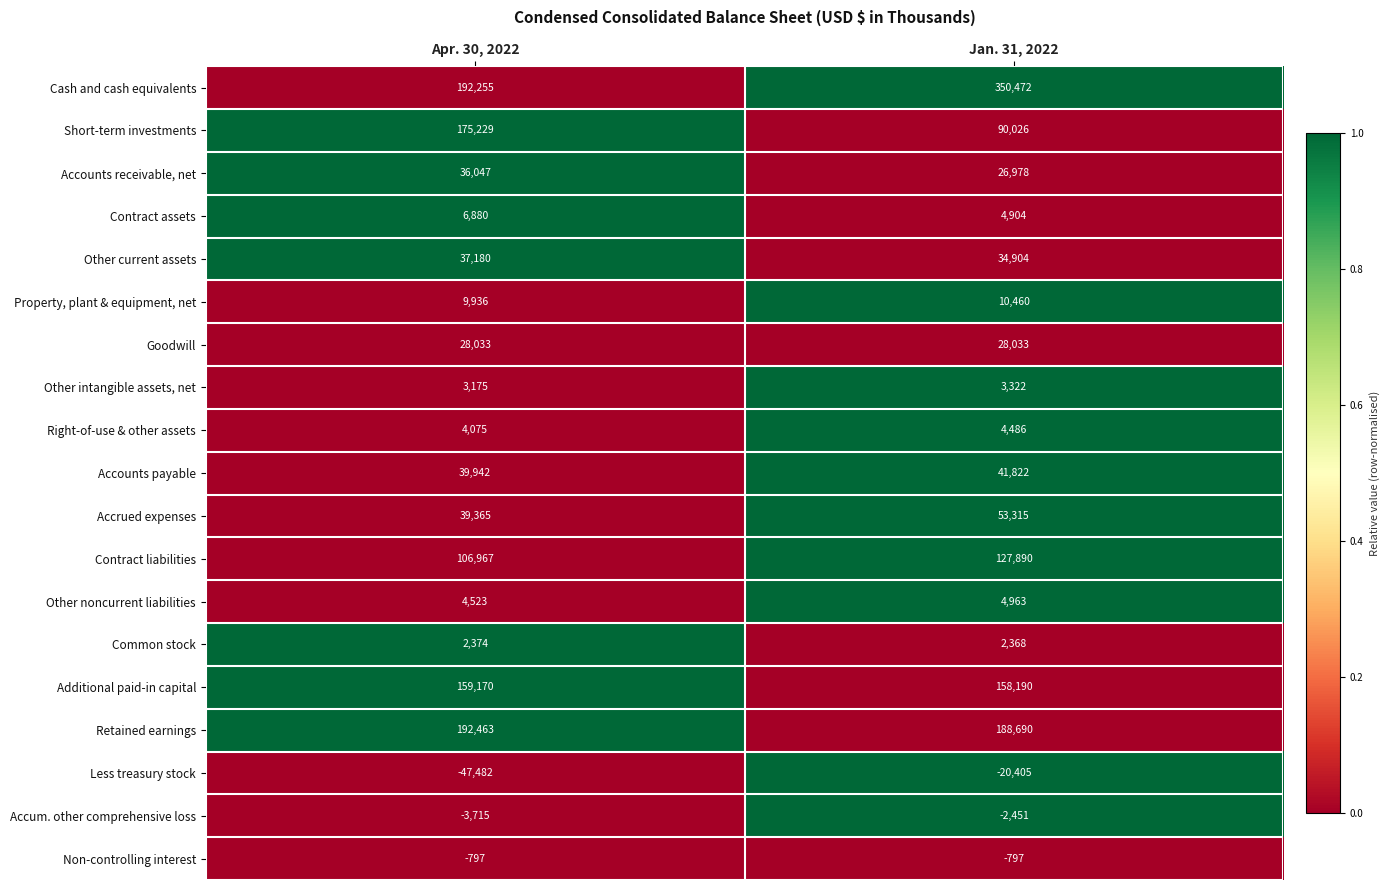

What is the minimum value shown in the chart?

-47482